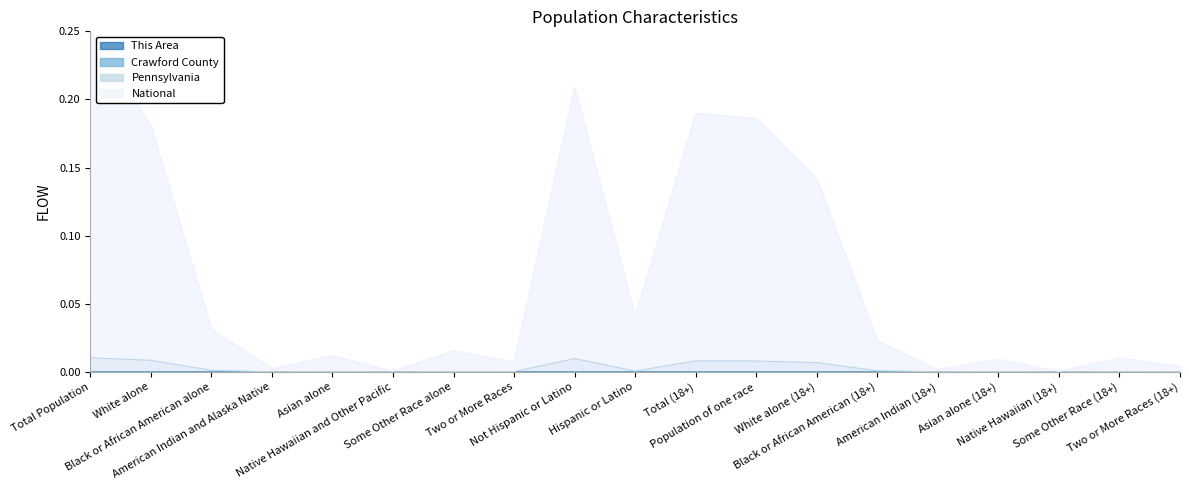

The This Area series shows 0.0 at Native Hawaiian and Other Pacific. True or false?

True